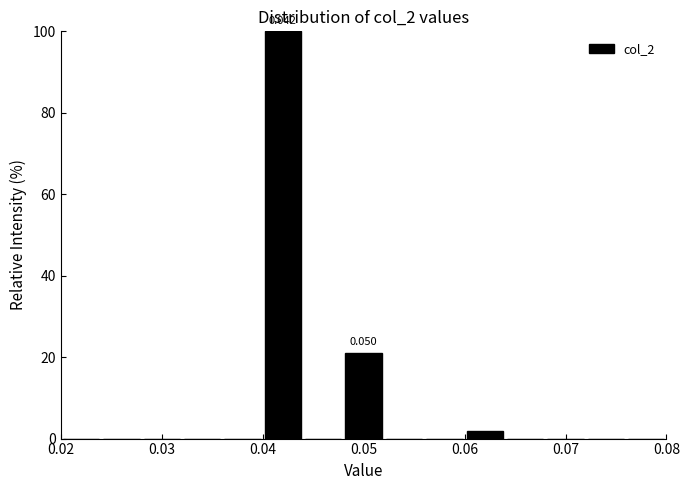

Which range on the x-axis has the tallest bar?

0.040 to 0.044